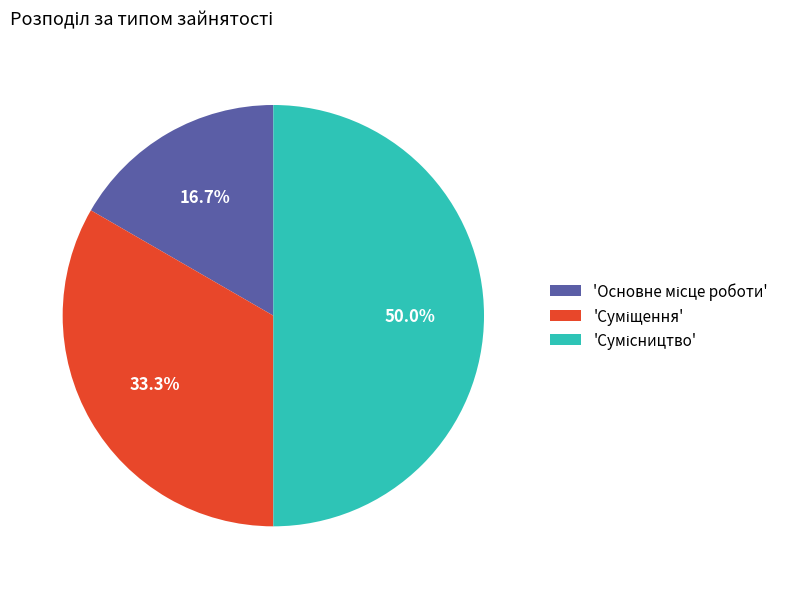

How many slices are in this pie chart?

3